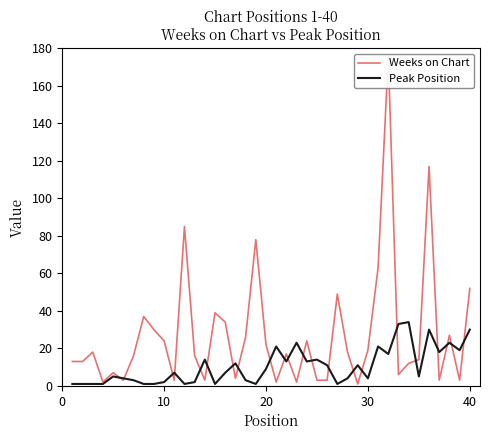

List the series in order of their peak value, lowest first.

Peak Position, Weeks on Chart